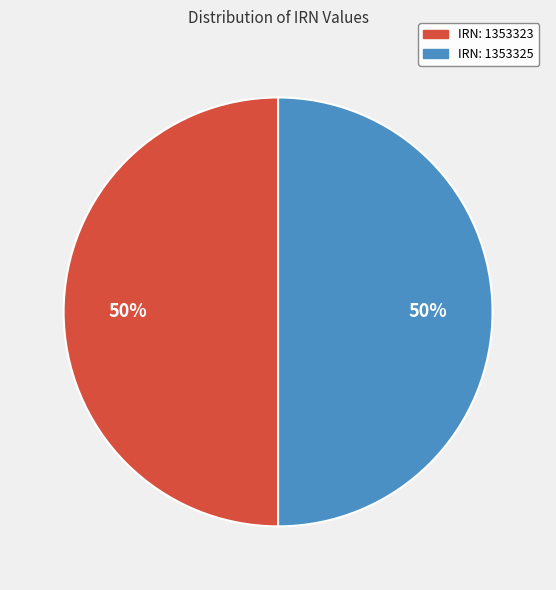

How many slices are in this pie chart?

2